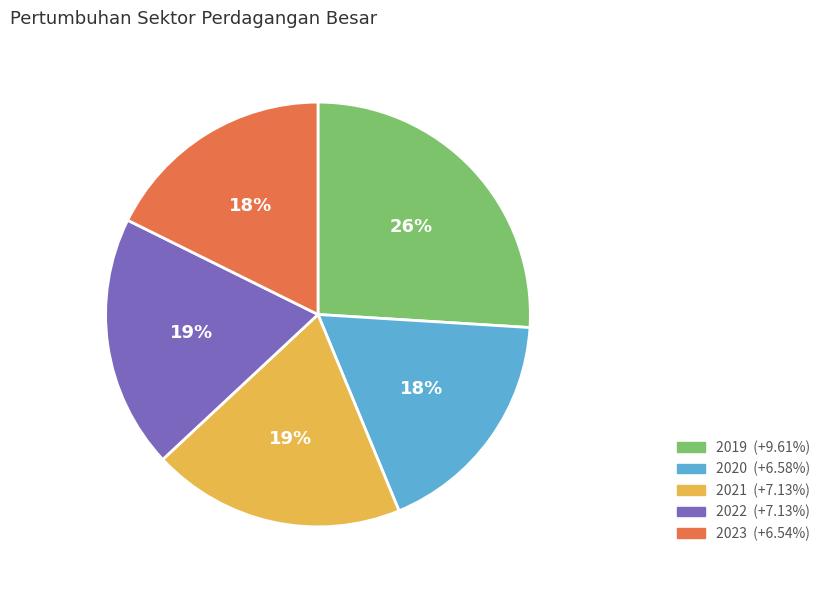

Is there any slice that represents more than half of the pie?

No